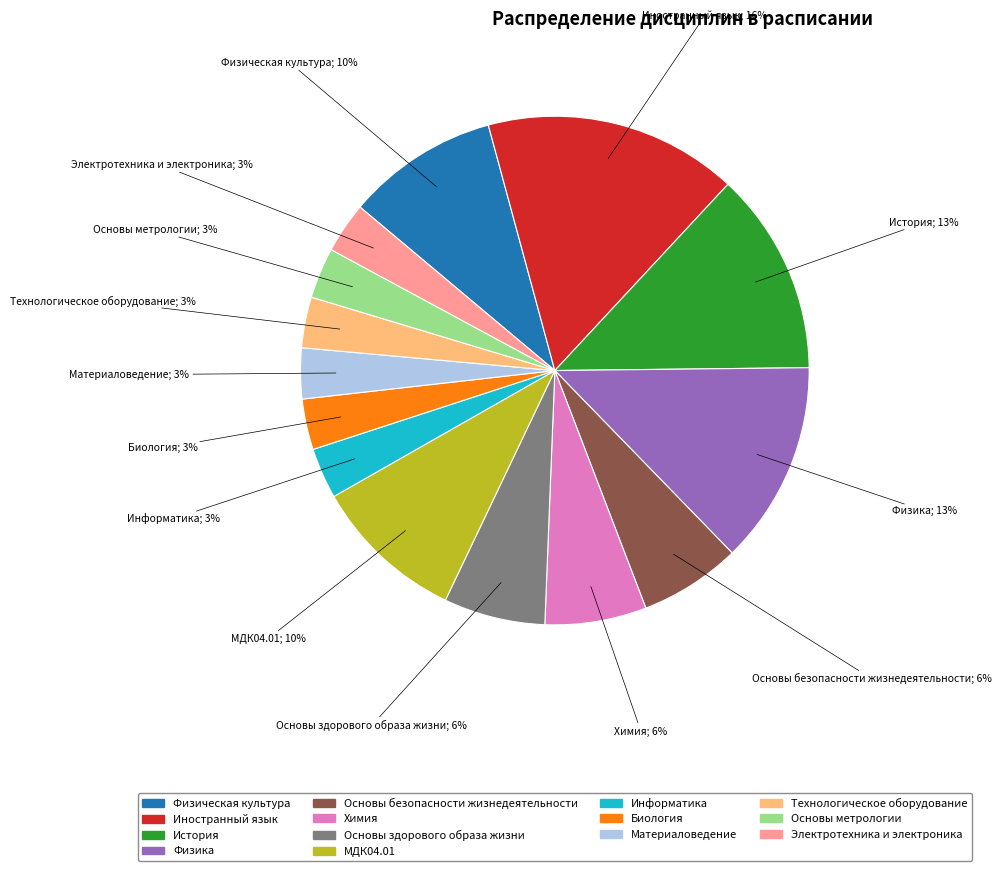

To the nearest percent, what portion does Физическая культура represent?

10%